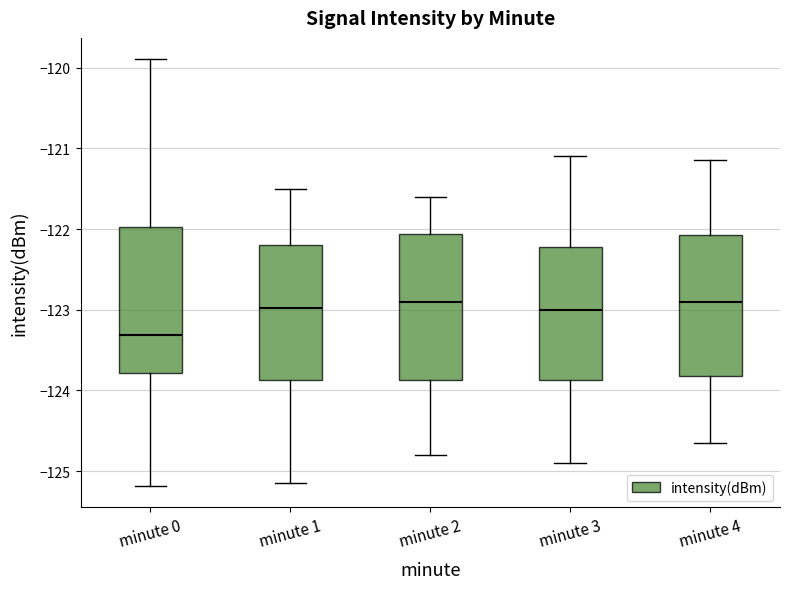

Where is the upper edge of the box for minute 2 on the y-axis? The values are not printed on the chart, so give them approximately, as read against the axis.

-122.1